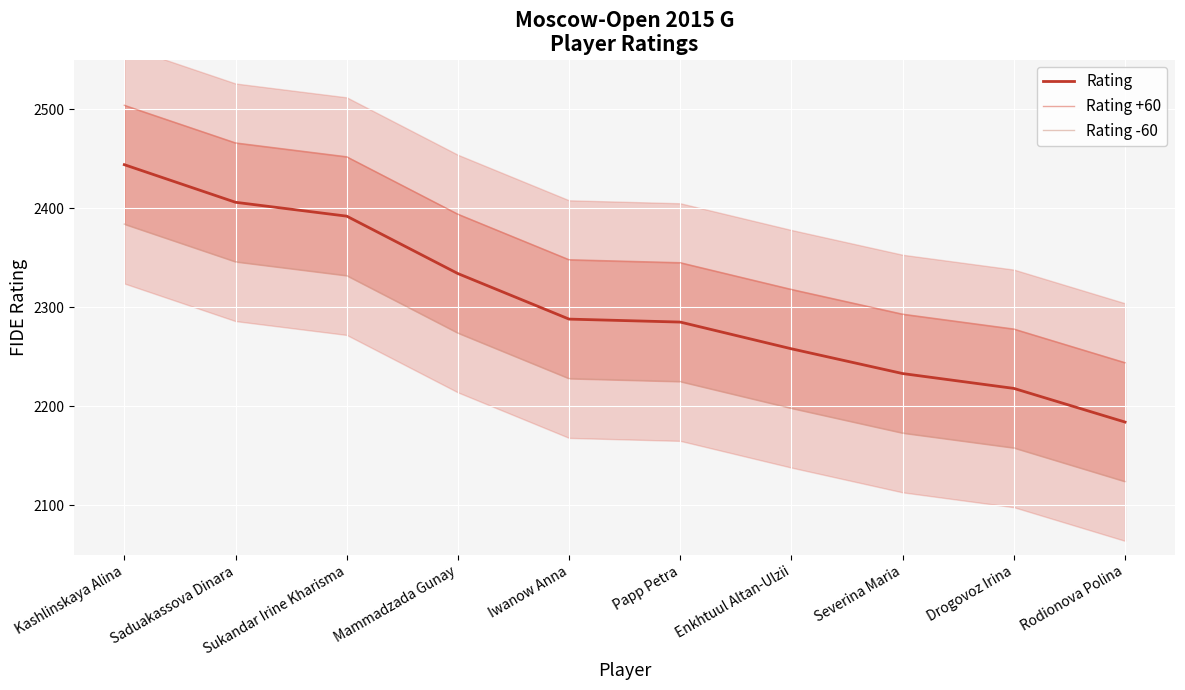

Reading left to right, extract all data points from this chart.

Rating: Kashlinskaya Alina=2444	Saduakassova Dinara=2406	Sukandar Irine Kharisma=2392	Mammadzada Gunay=2334	Iwanow Anna=2288	Papp Petra=2285	Enkhtuul Altan-Ulzii=2258	Severina Maria=2233	Drogovoz Irina=2218	Rodionova Polina=2184
Rating +60: Kashlinskaya Alina=2504	Saduakassova Dinara=2466	Sukandar Irine Kharisma=2452	Mammadzada Gunay=2394	Iwanow Anna=2348	Papp Petra=2345	Enkhtuul Altan-Ulzii=2318	Severina Maria=2293	Drogovoz Irina=2278	Rodionova Polina=2244
Rating -60: Kashlinskaya Alina=2384	Saduakassova Dinara=2346	Sukandar Irine Kharisma=2332	Mammadzada Gunay=2274	Iwanow Anna=2228	Papp Petra=2225	Enkhtuul Altan-Ulzii=2198	Severina Maria=2173	Drogovoz Irina=2158	Rodionova Polina=2124